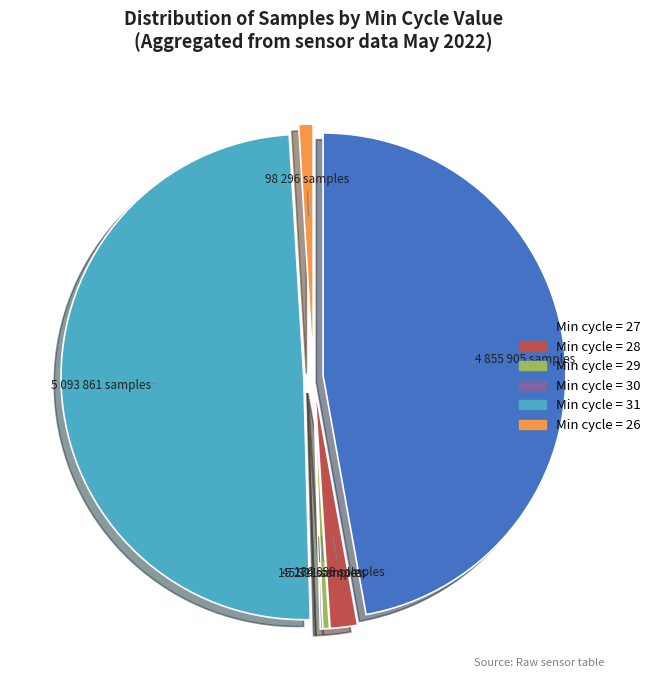

Does any single category account for the majority?

No